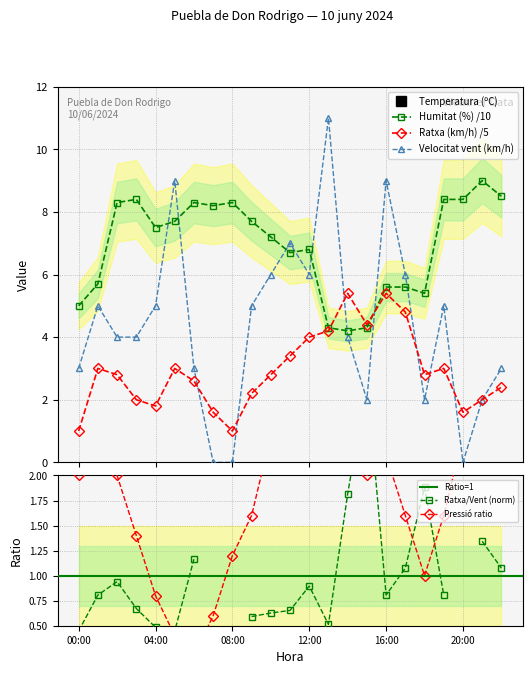

True or false: Humitat (%) and Pressió (hPa) cross at least once.

False